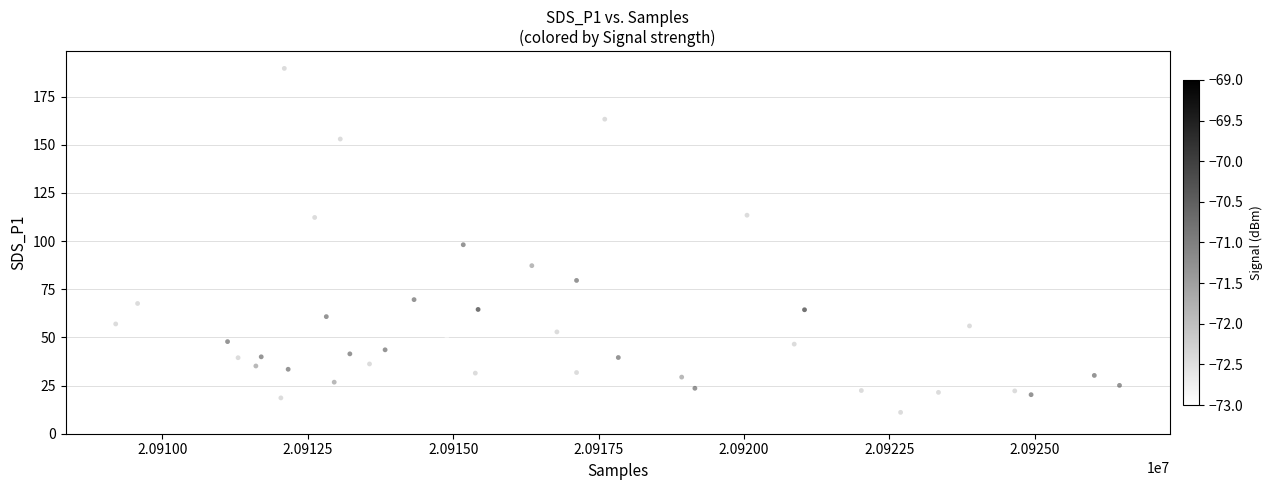

What is the range of Y values (max minus min)?

178.6